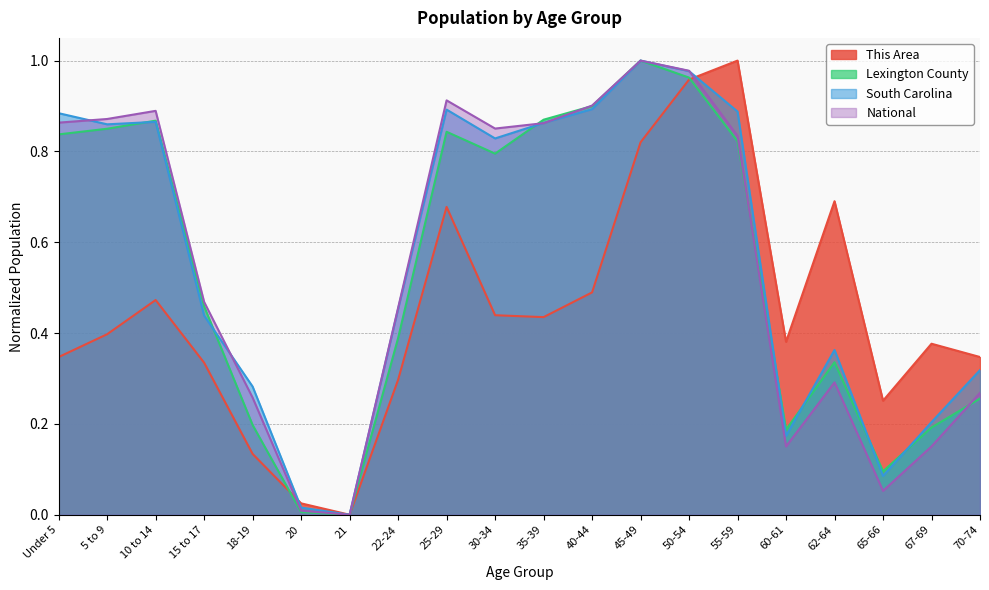

Which label corresponds to the largest value in the chart?

55-59